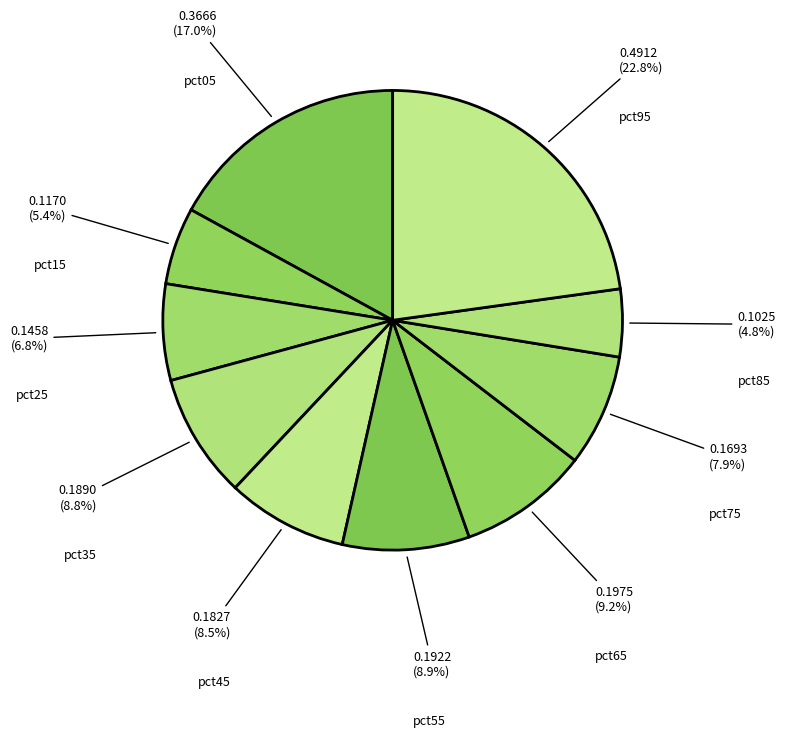

To the nearest percent, what is the combined percentage of pct85 and pct65?

14%